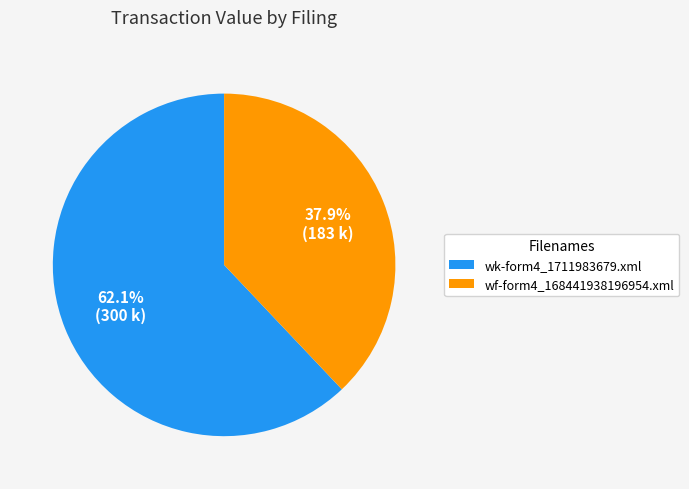

How much of the chart is everything except wk-form4_1711983679.xml?

37.9%